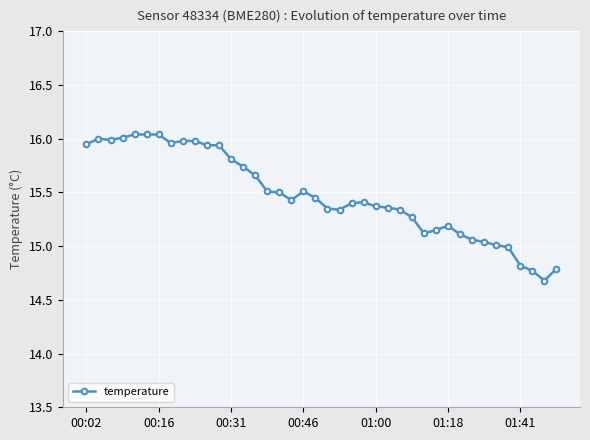

What is the average value?

15.5